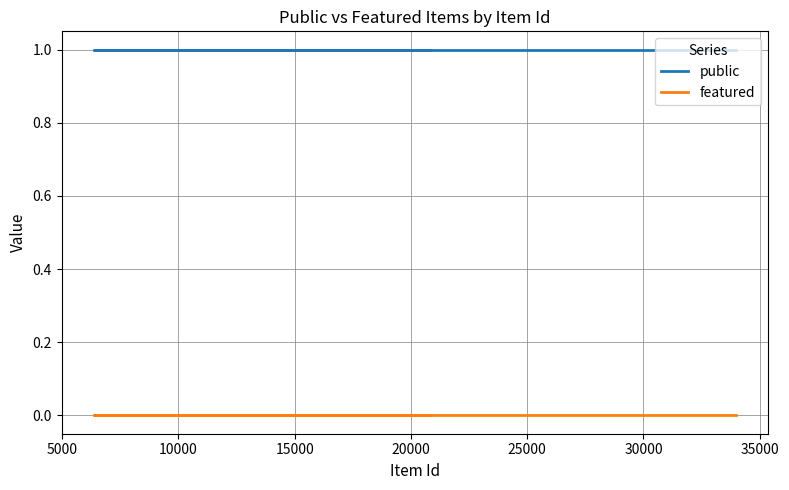

What is the sum of all public values?

12